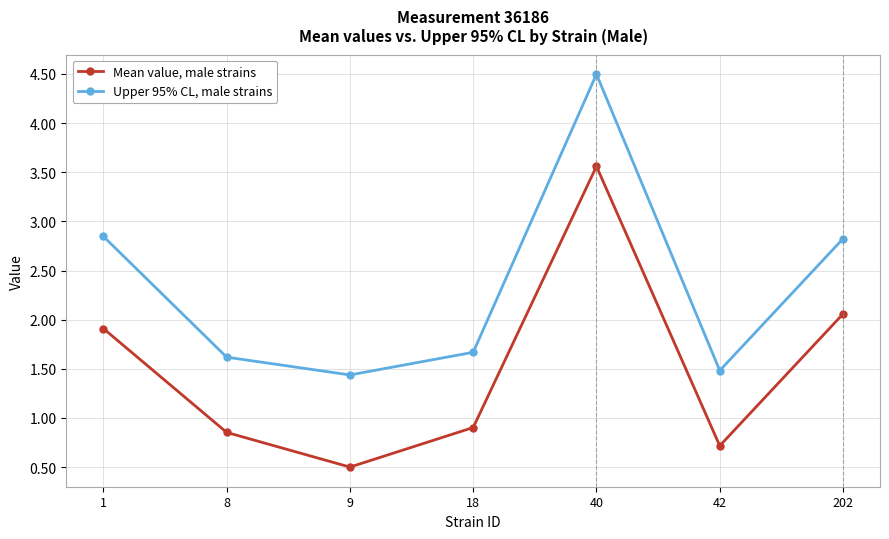

In Upper 95% CL, male strains, how many points are higher than both neighbors (excluding endpoints)?

1